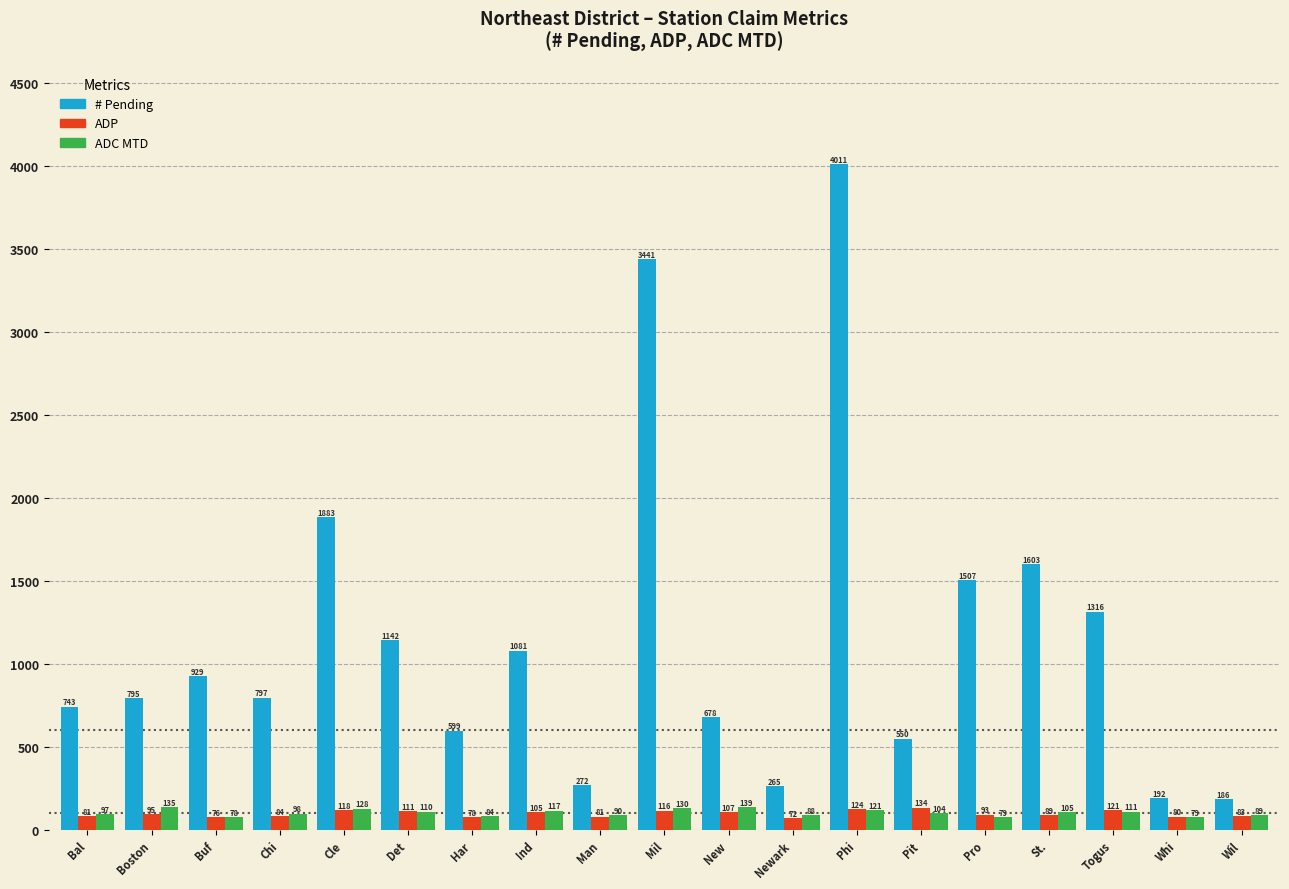

What are all the series names shown in the legend?

# Pending, ADP, ADC MTD